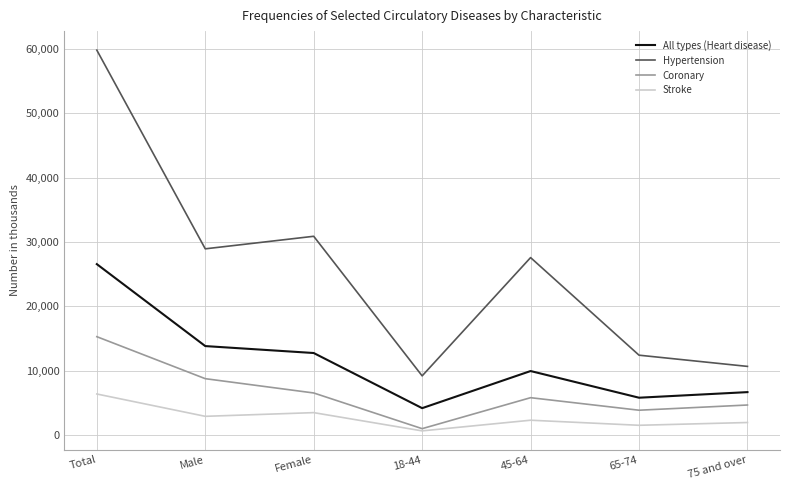

Is it true that Coronary equals 7125 at 75 and over?

False